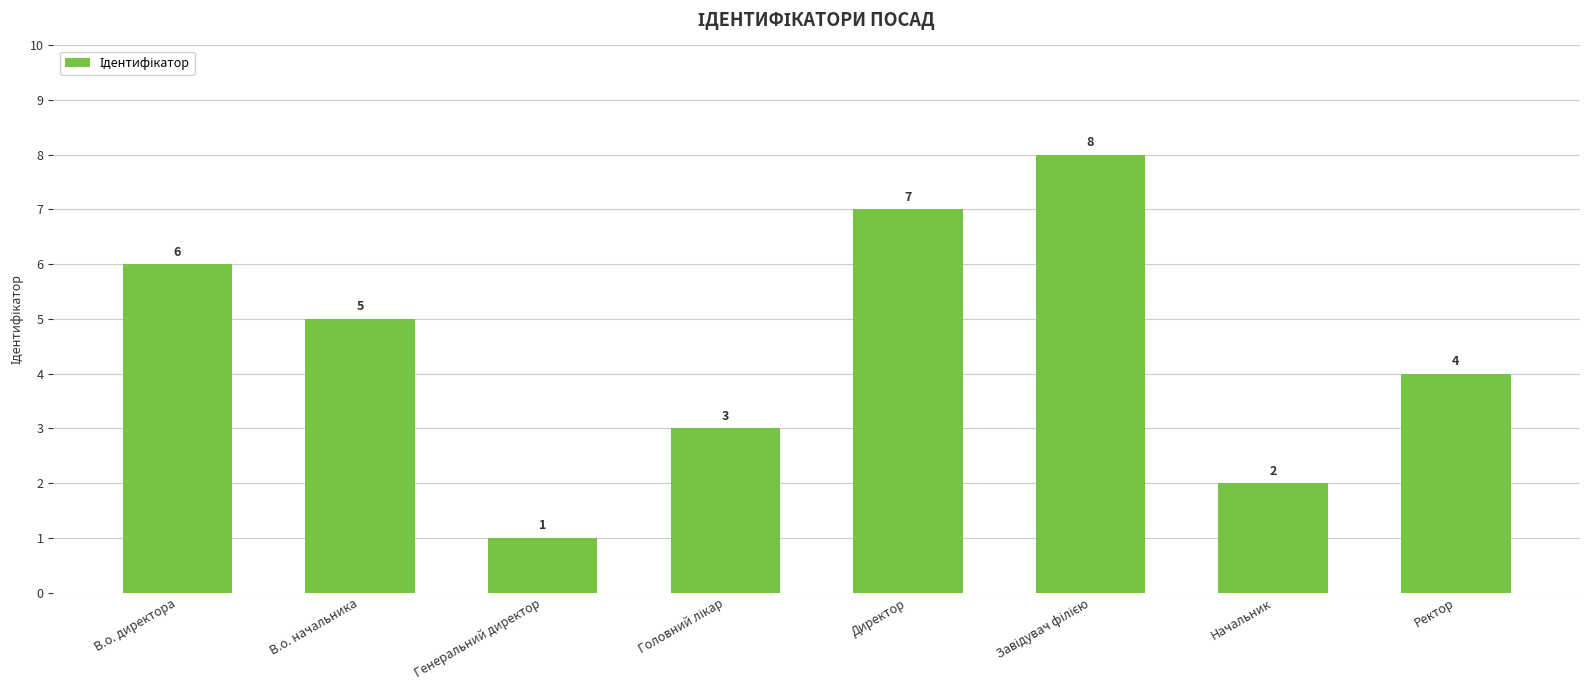

What is the greatest value displayed?

8